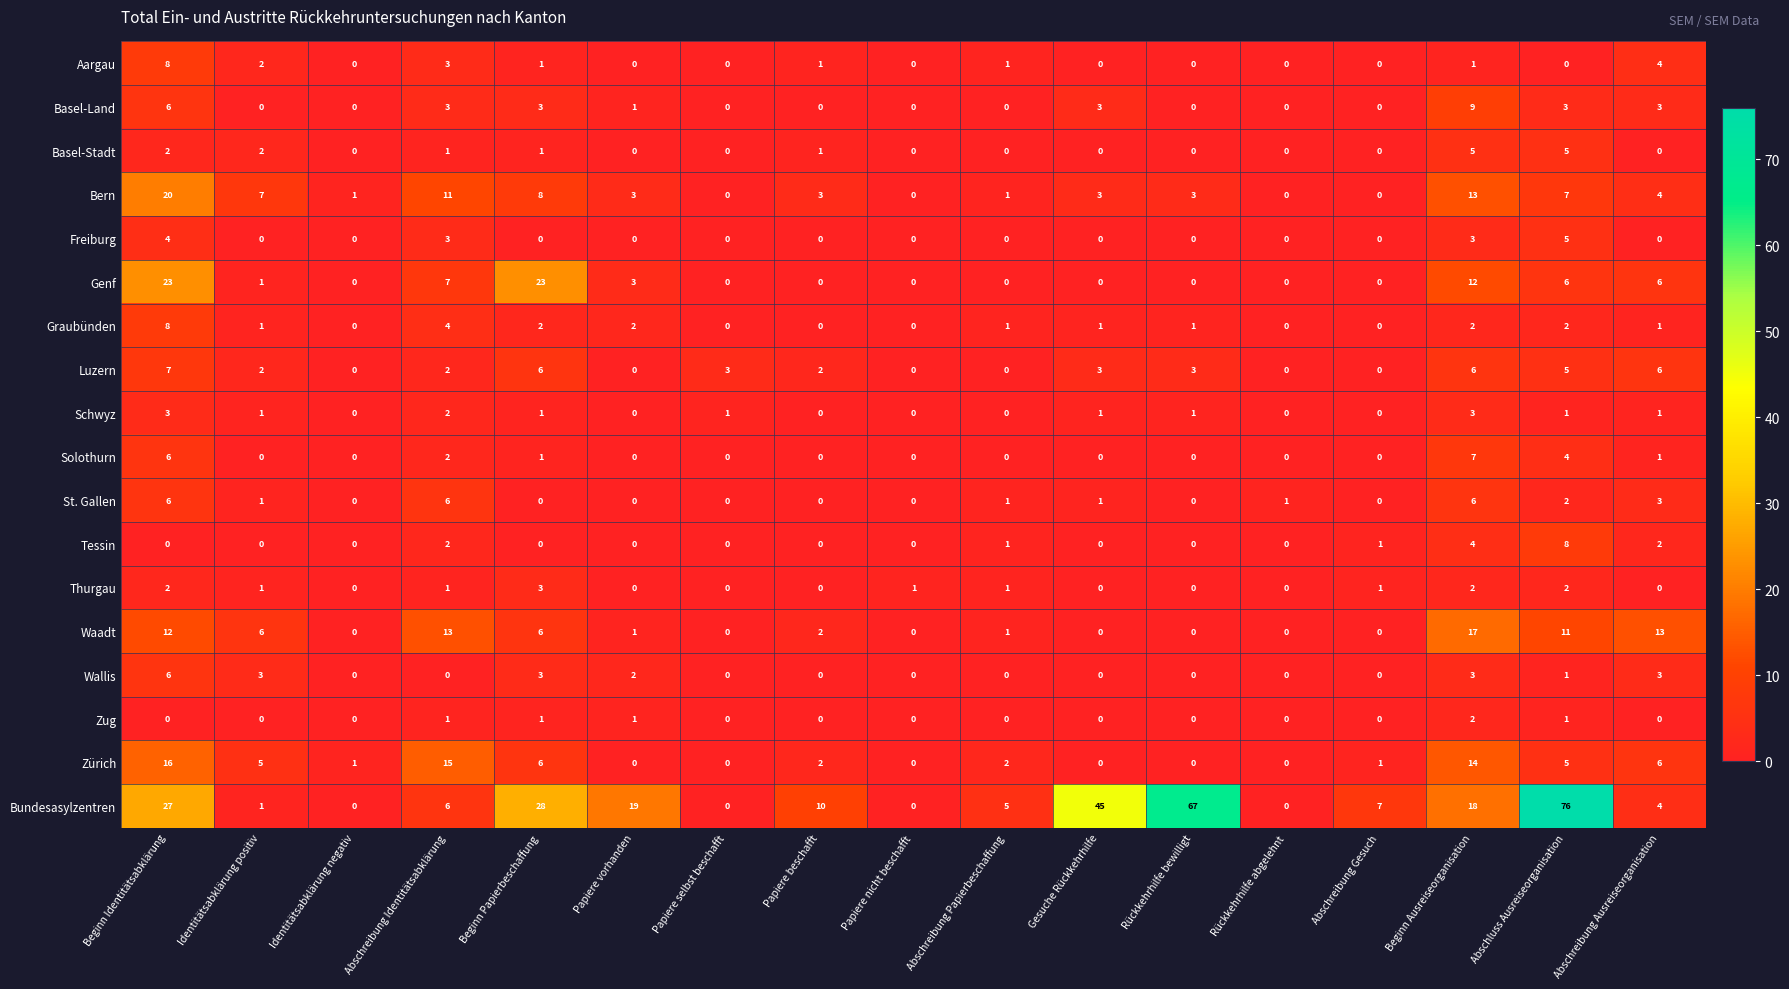

What is the maximum value shown in the chart?

76